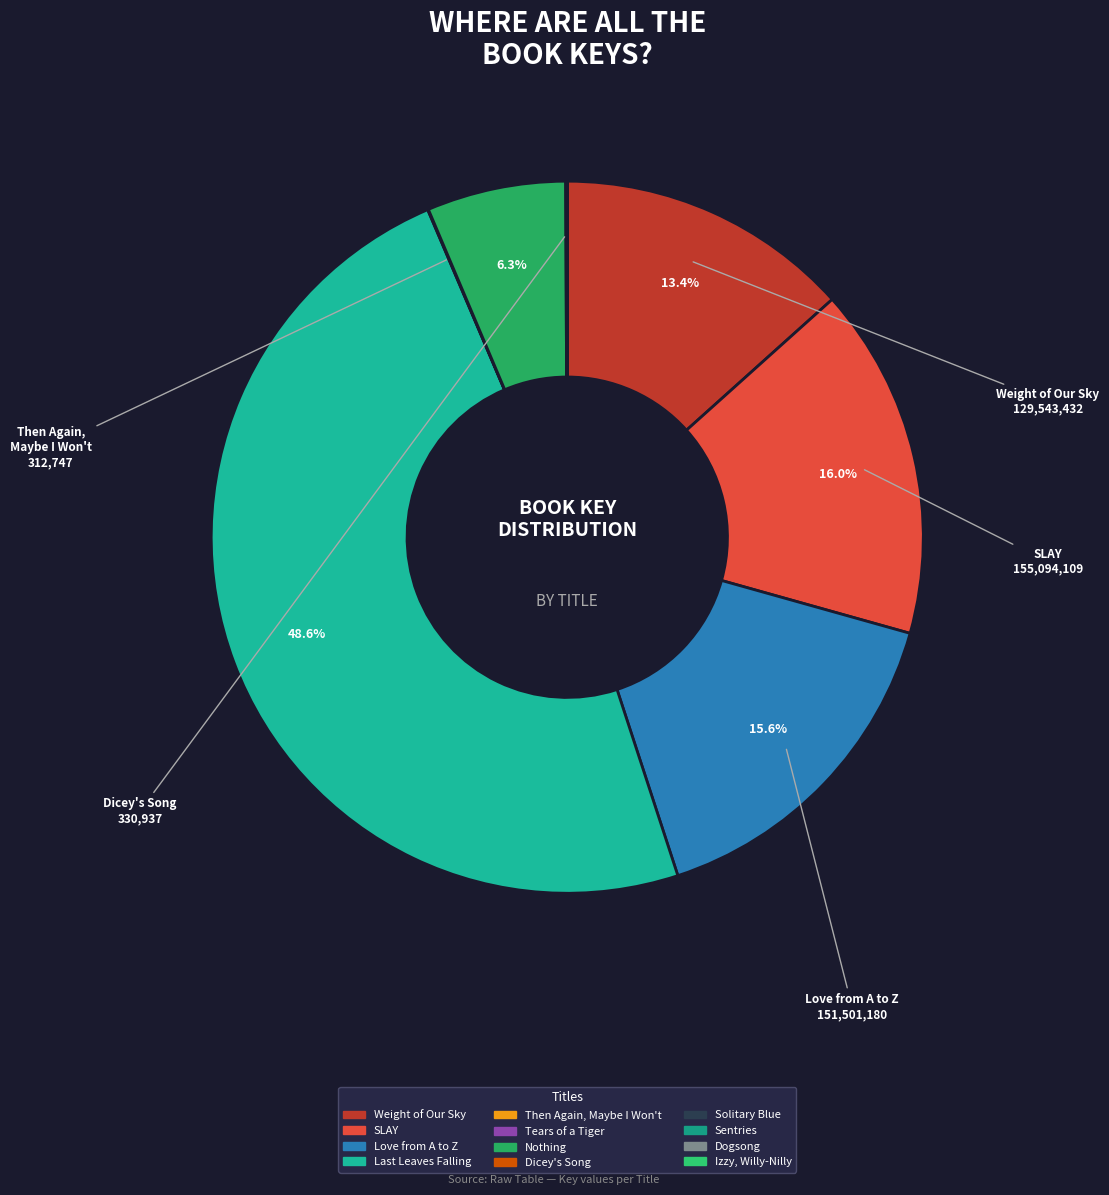

Is there any slice that represents more than half of the pie?

No